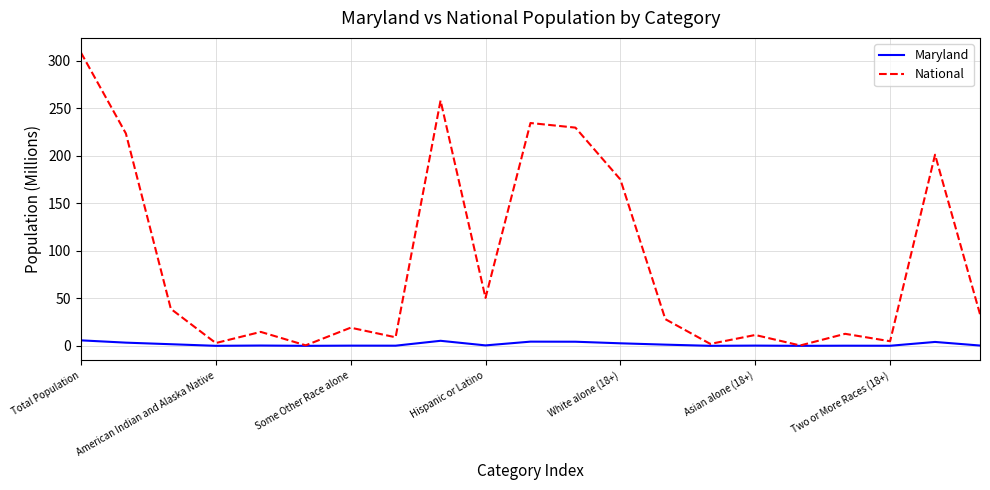

Which series has the largest total across all categories?

National